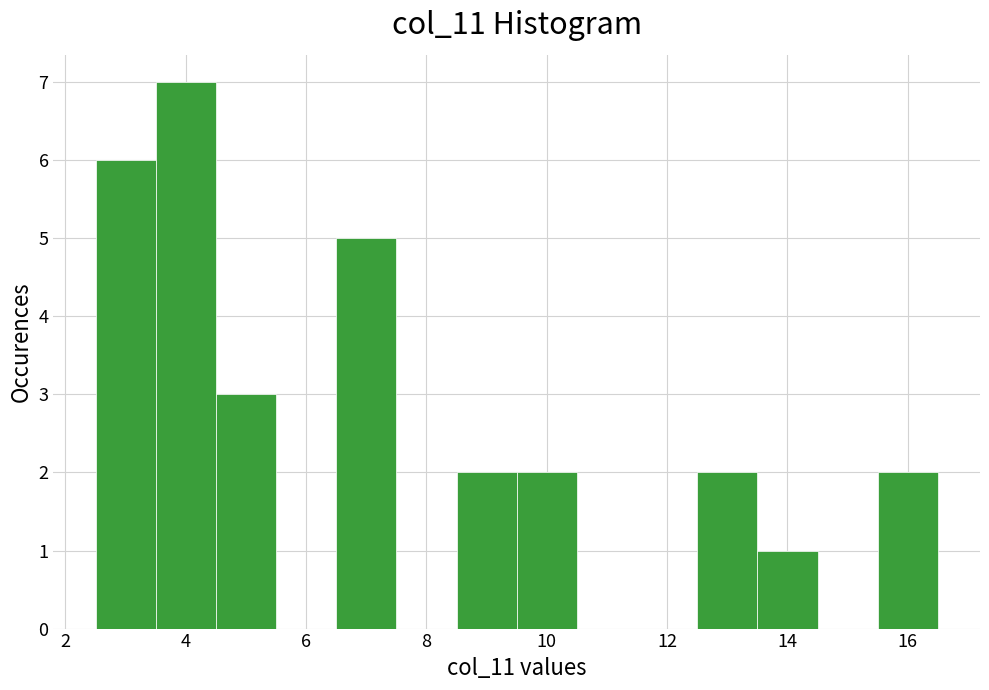

Reading left to right, transcribe this chart: for each bar, give the range it covers on the x-axis and its height. Neither the bar edges nor the heights are printed on the chart, so give them approximately, as read against the axes.

2.5 to 3.5: 6
3.5 to 4.5: 7
4.5 to 5.5: 3
5.5 to 6.5: 0
6.5 to 7.5: 5
7.5 to 8.5: 0
8.5 to 9.5: 2
9.5 to 10.5: 2
10.5 to 11.5: 0
11.5 to 12.5: 0
12.5 to 13.5: 2
13.5 to 14.5: 1
14.5 to 15.5: 0
15.5 to 16.5: 2